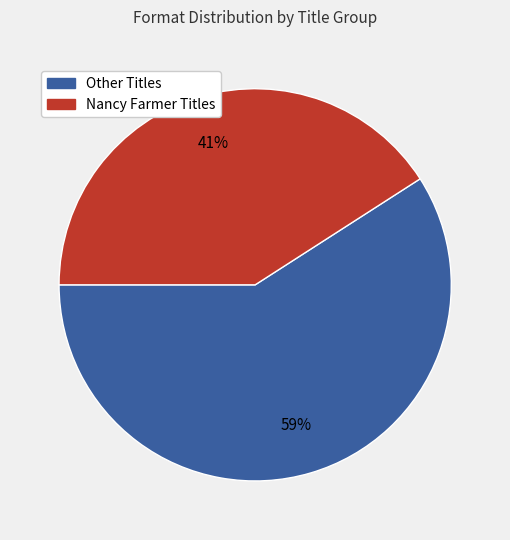

Count the number of slices in the pie.

2